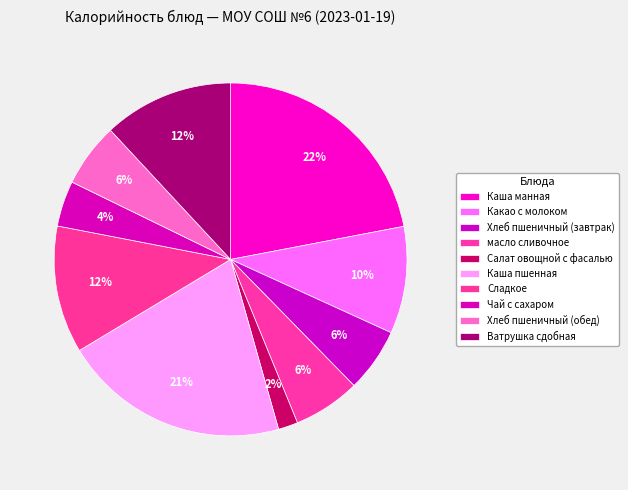

How many slices are in this pie chart?

10